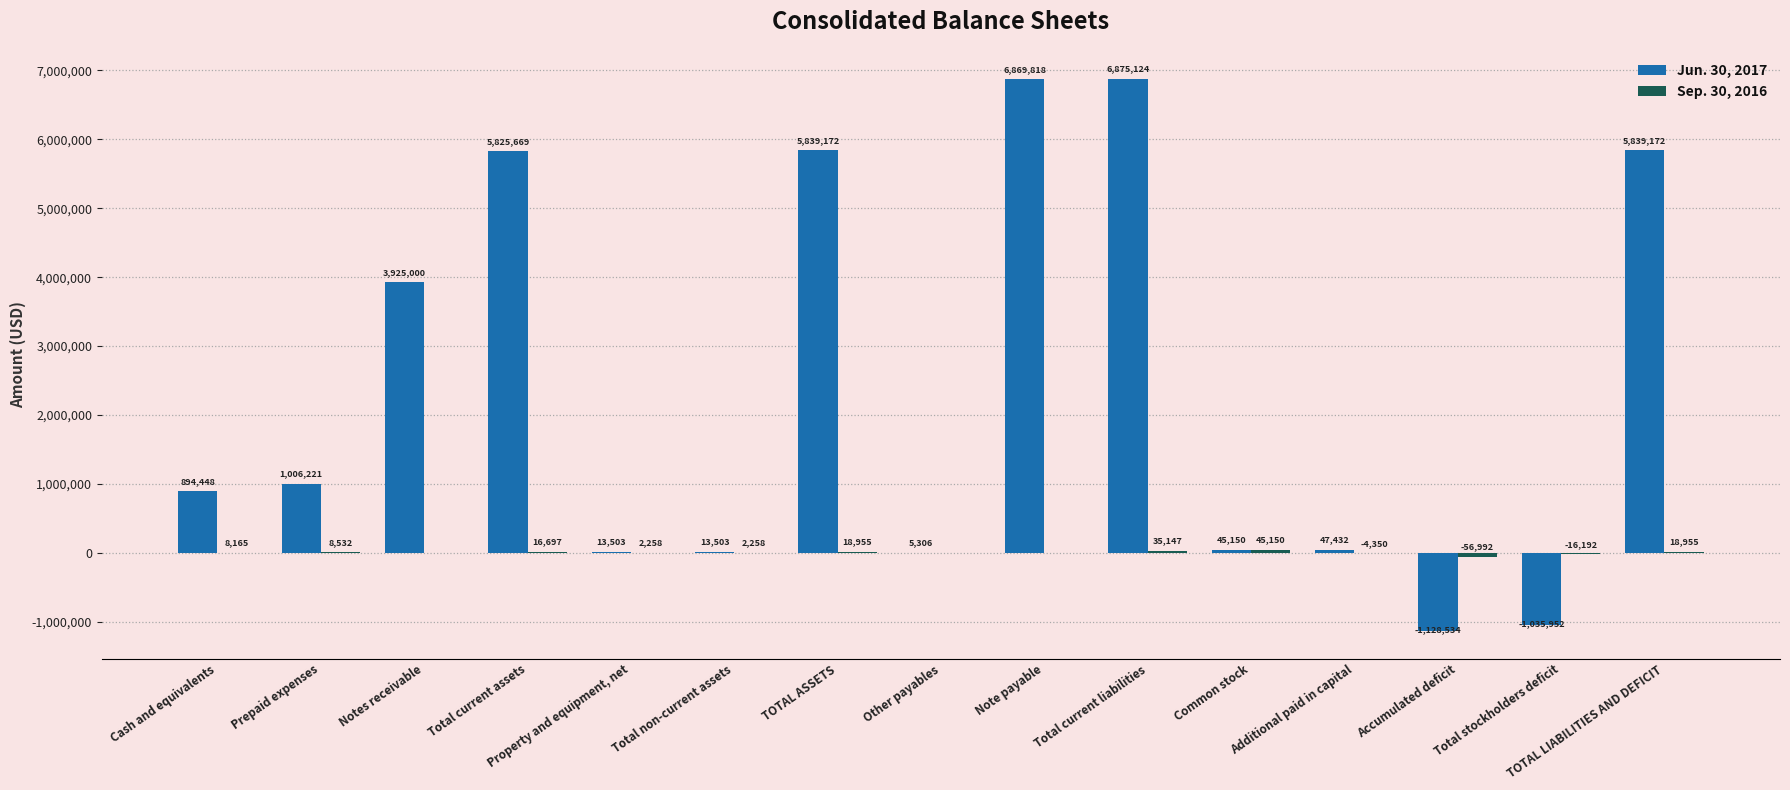

What is the highest value of the Jun. 30, 2017 series?

6875124